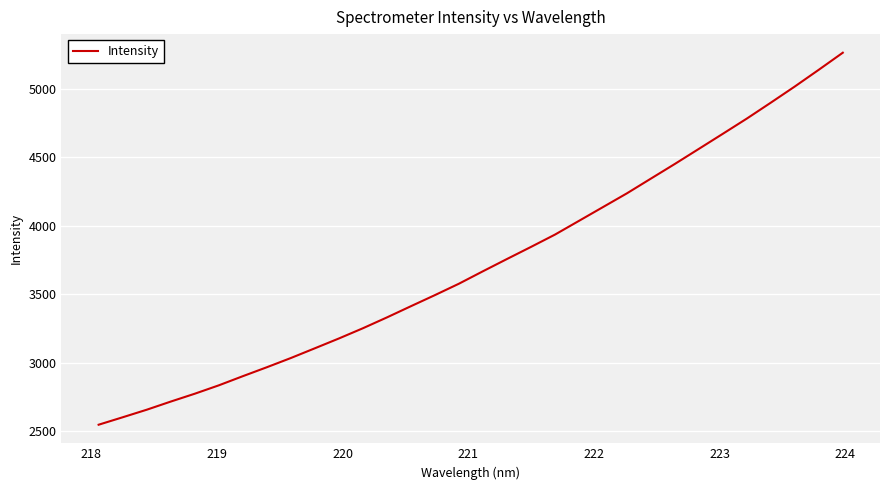

What is the maximum value shown in the chart?

5262.0